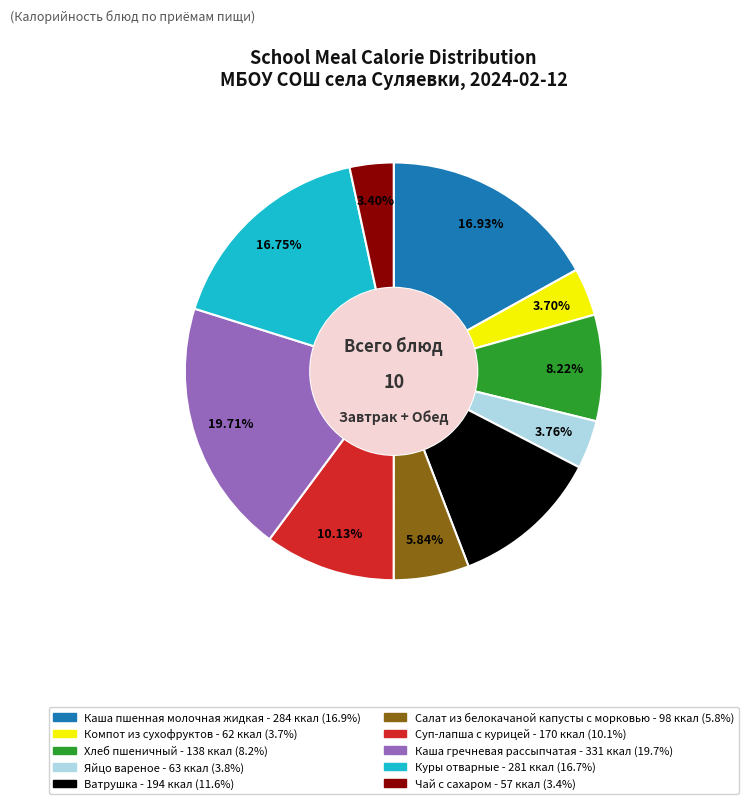

What percentage do Хлеб пшеничный and Каша гречневая рассыпчатая together represent?

27.9%